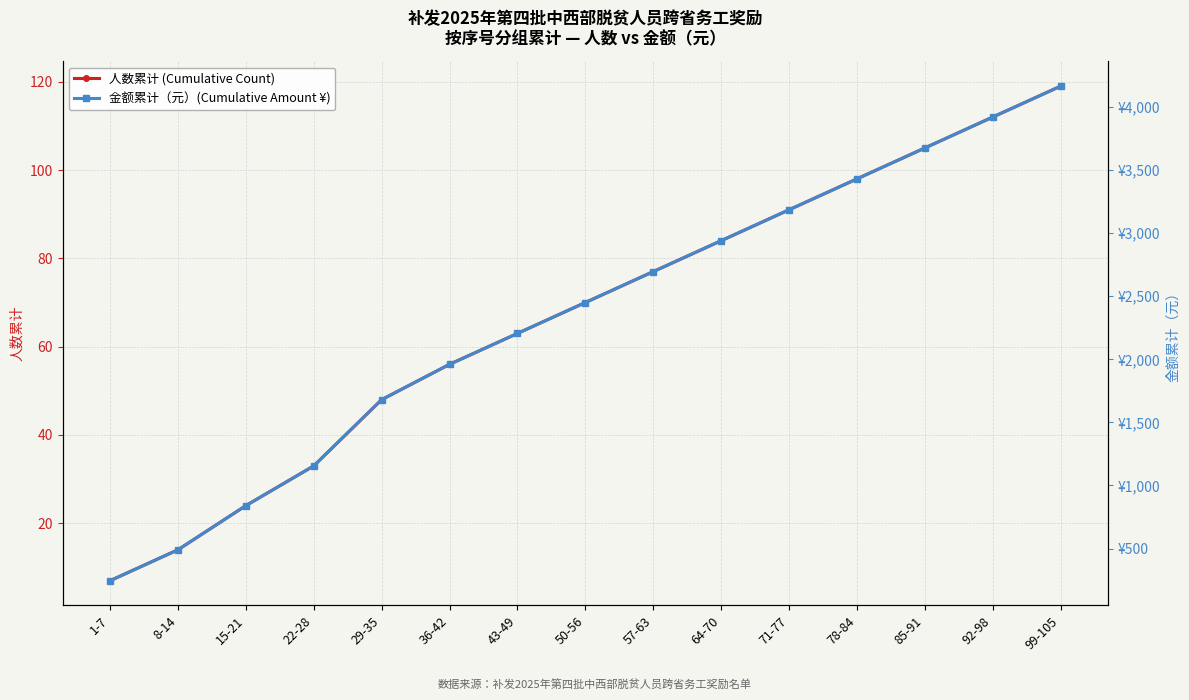

Which series has the largest total across all categories?

金额累计（元）(Cumulative Amount ¥)